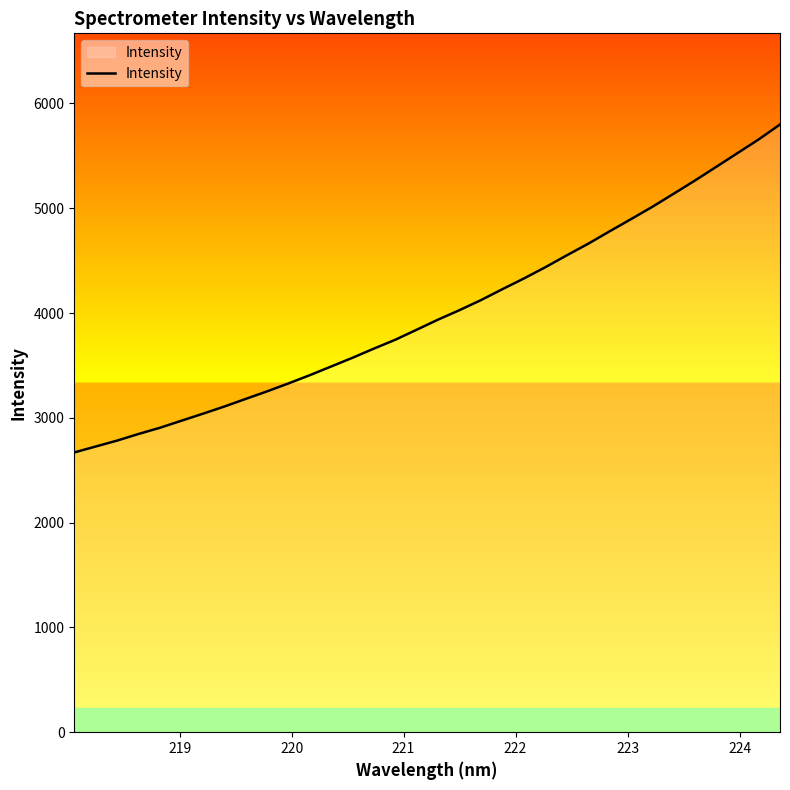

What is the difference between the maximum and minimum values?

3129.6